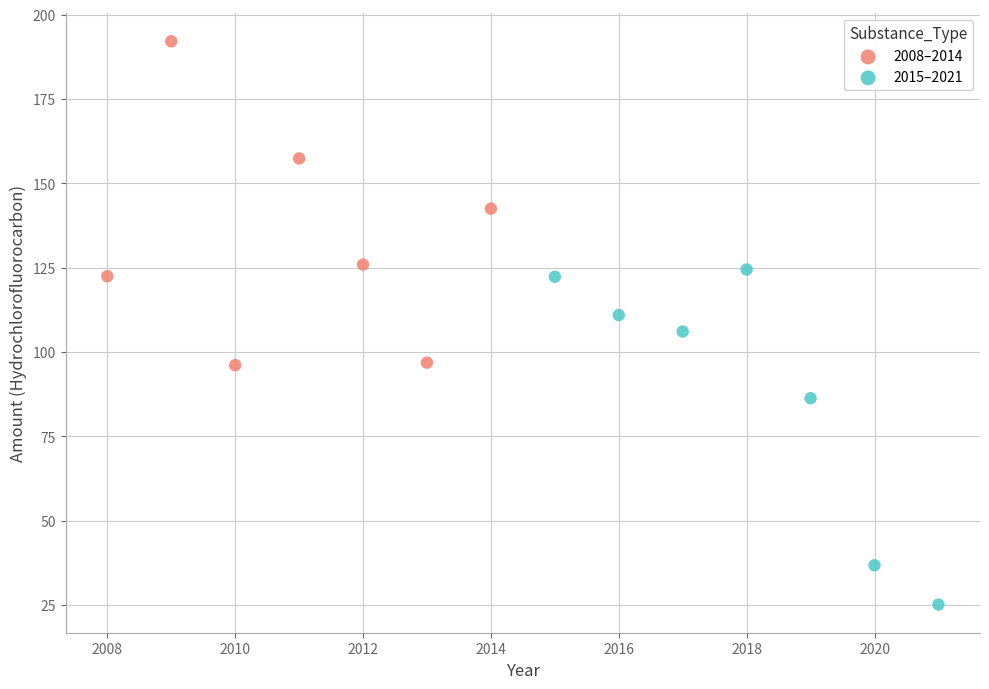

Which series reaches the minimum Y coordinate?

2015–2021